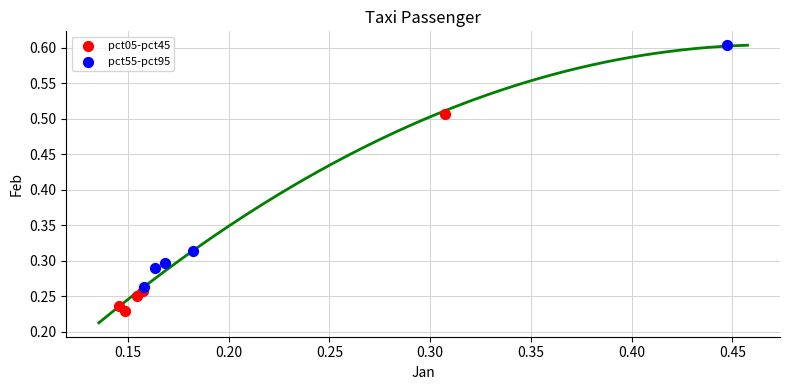

Which series has the largest Y range (max minus min)?

pct55-pct95